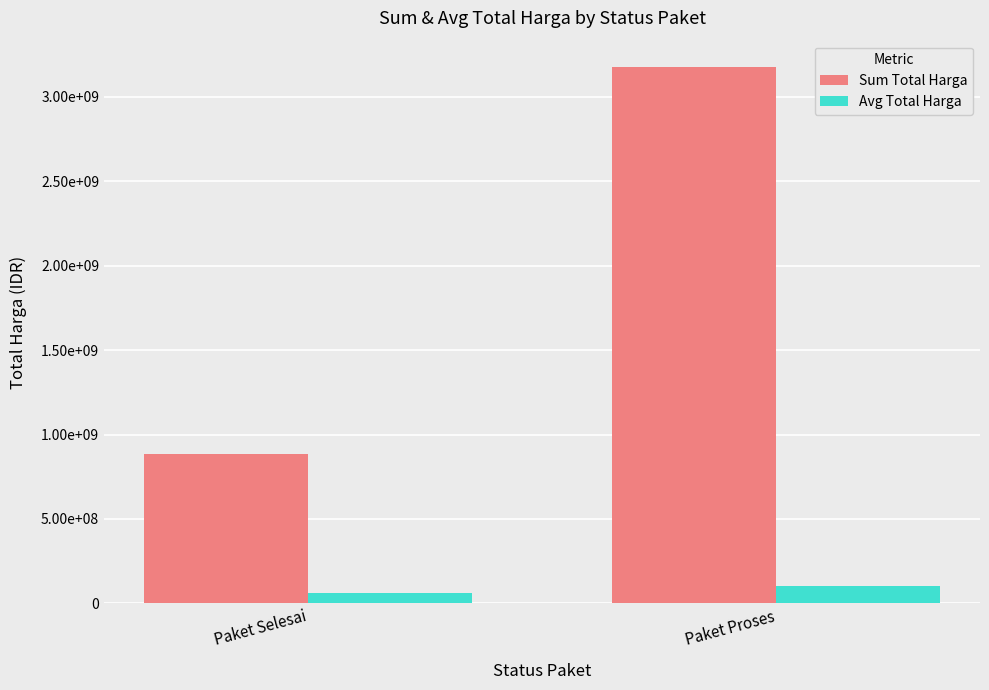

Does the chart contain stacked bars?

No